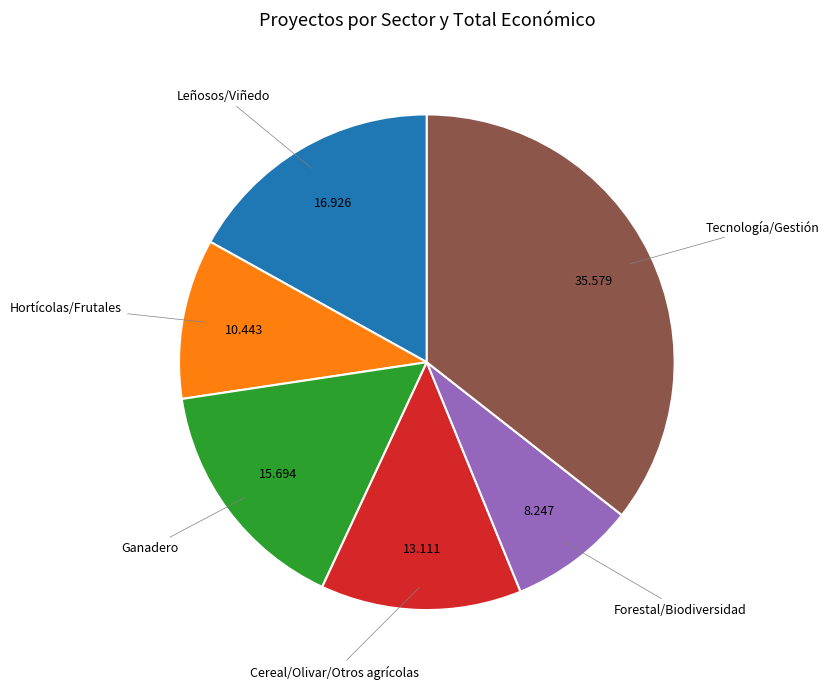

How many slices are in this pie chart?

6